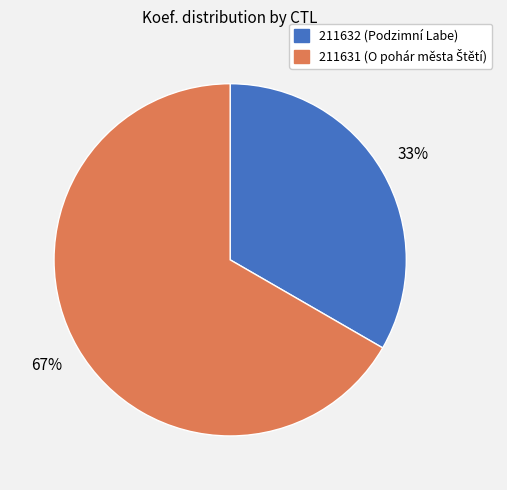

Count the number of slices in the pie.

2